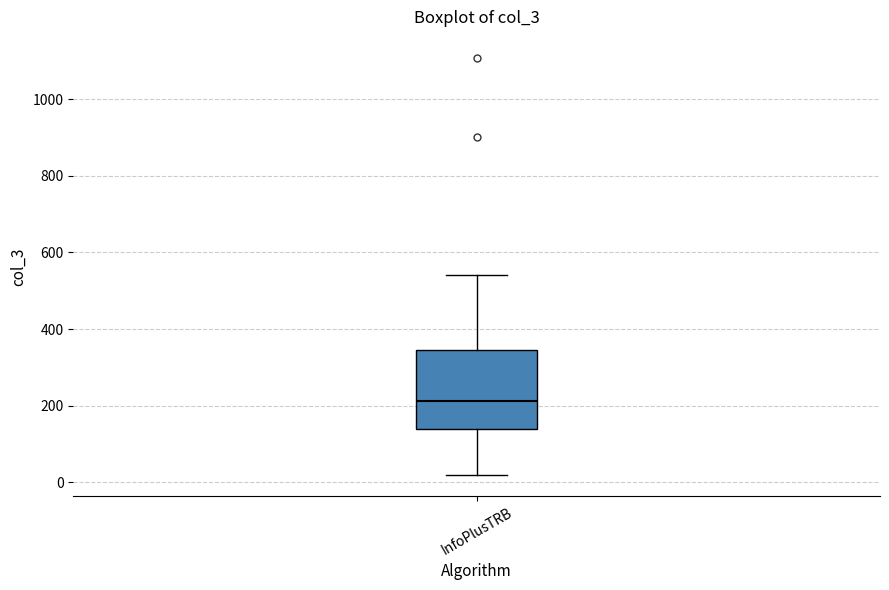

Where does the median line of the box for InfoPlusTRB sit on the y-axis? The values are not printed on the chart, so give them approximately, as read against the axis.

220